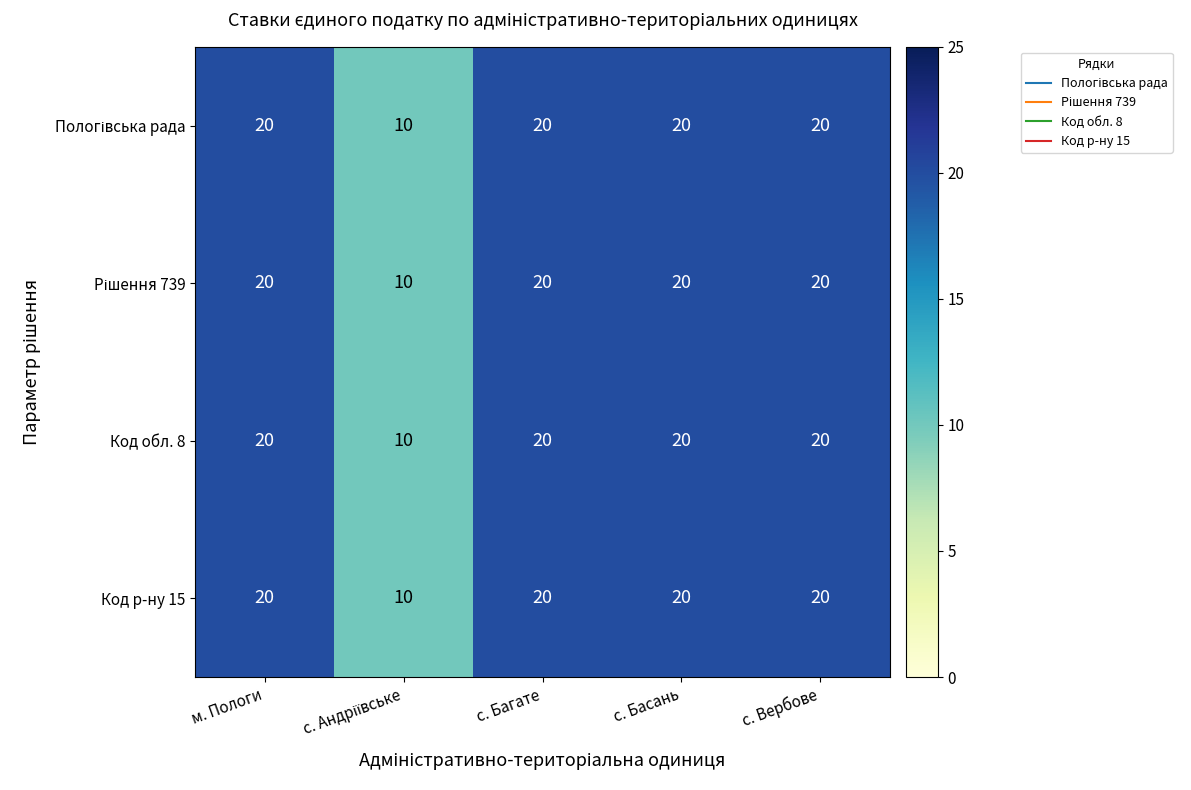

What is the minimum value shown in the chart?

10